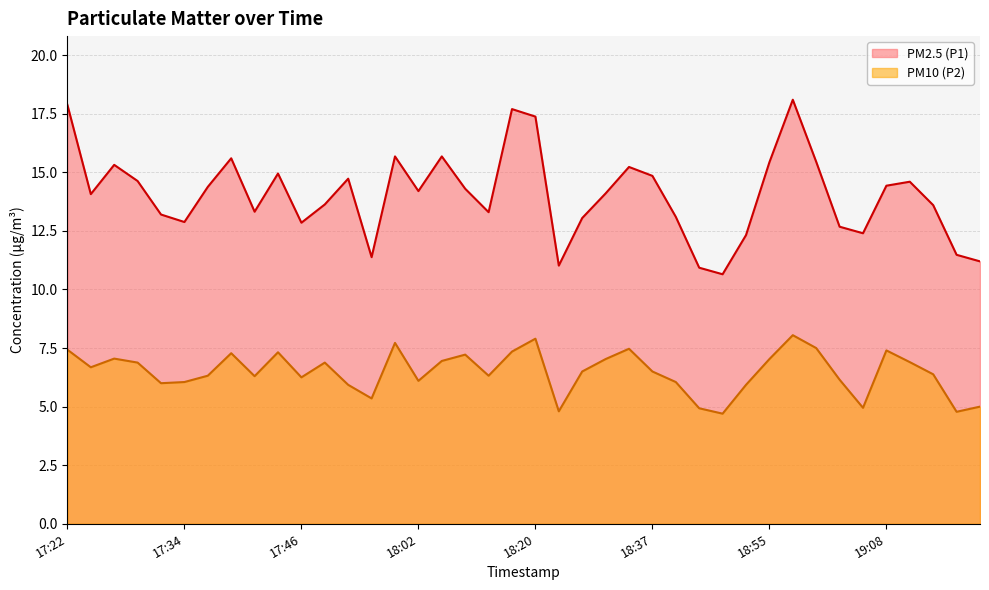

At which label does PM2.5 (P1) reach its peak?

18:58